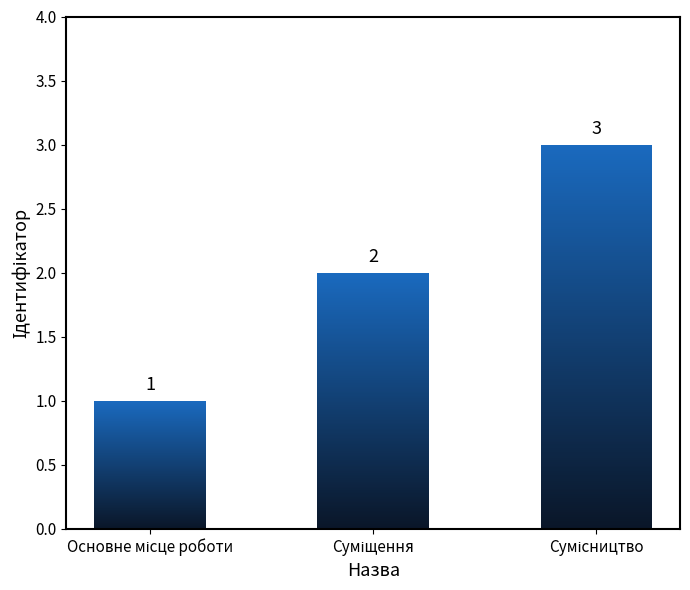

What is the maximum value shown in the chart?

3